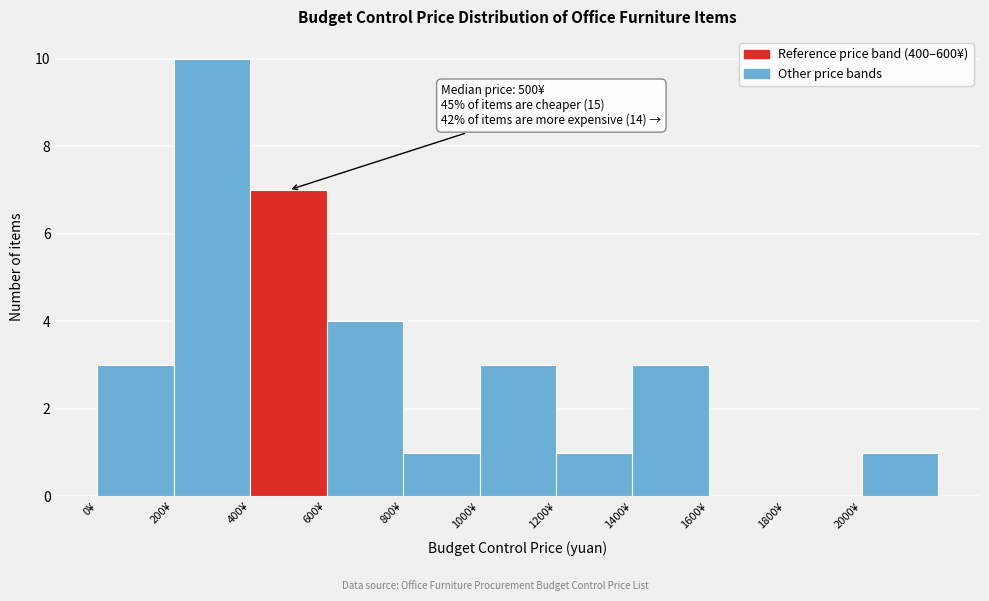

Which range on the x-axis has the tallest bar?

200 to 400